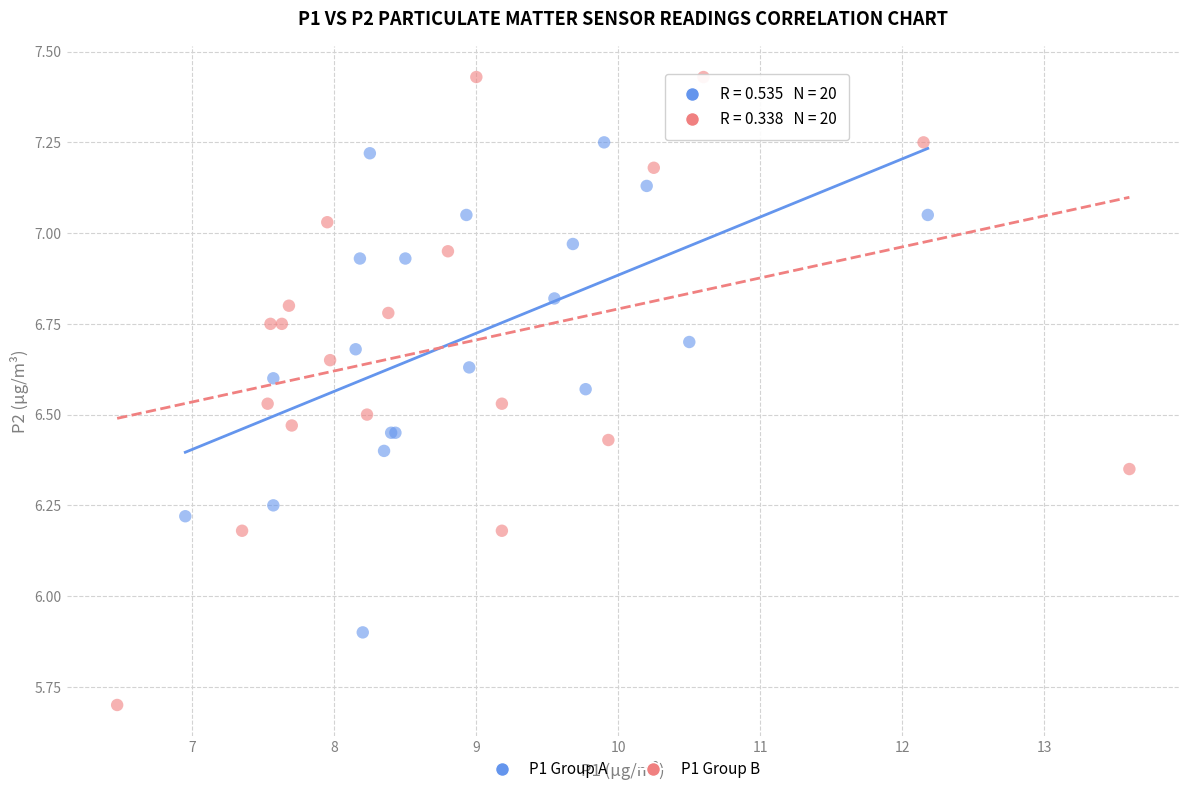

Which series contains the lowest Y value?

P1 Group B